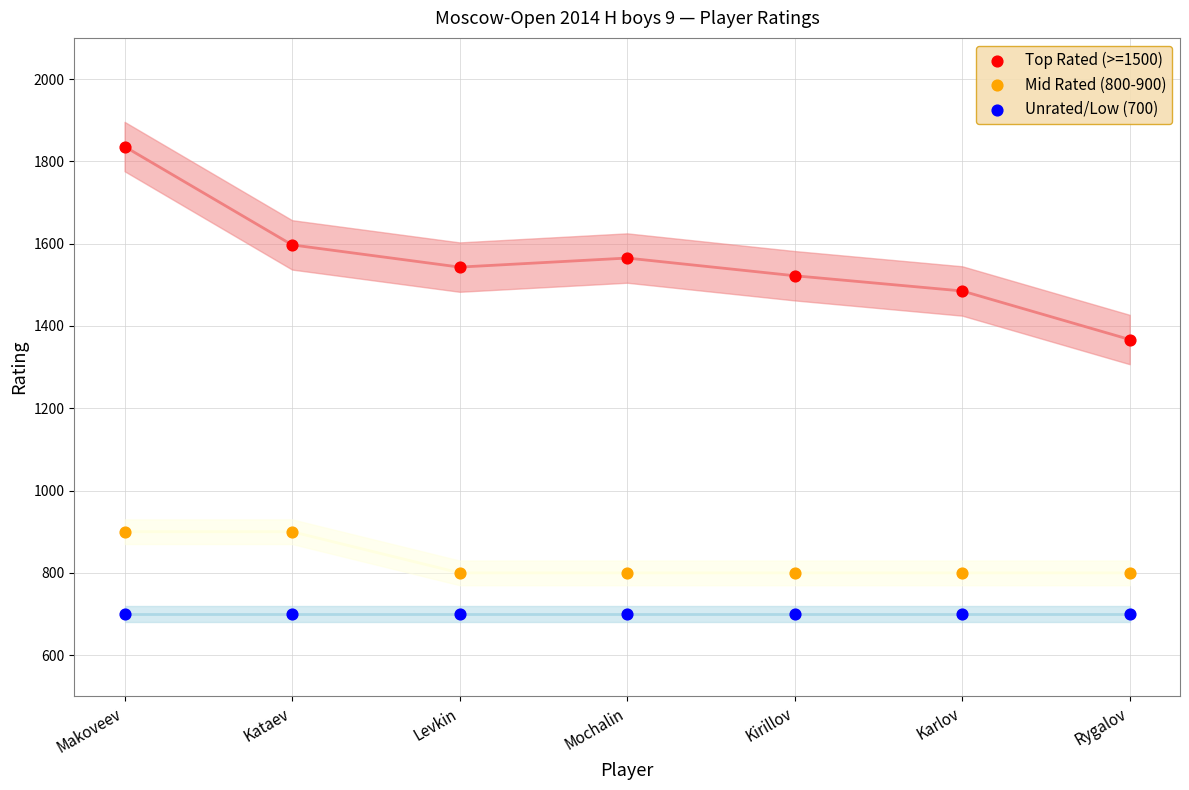

Which series reaches the minimum Y coordinate?

Unrated/Low (700)